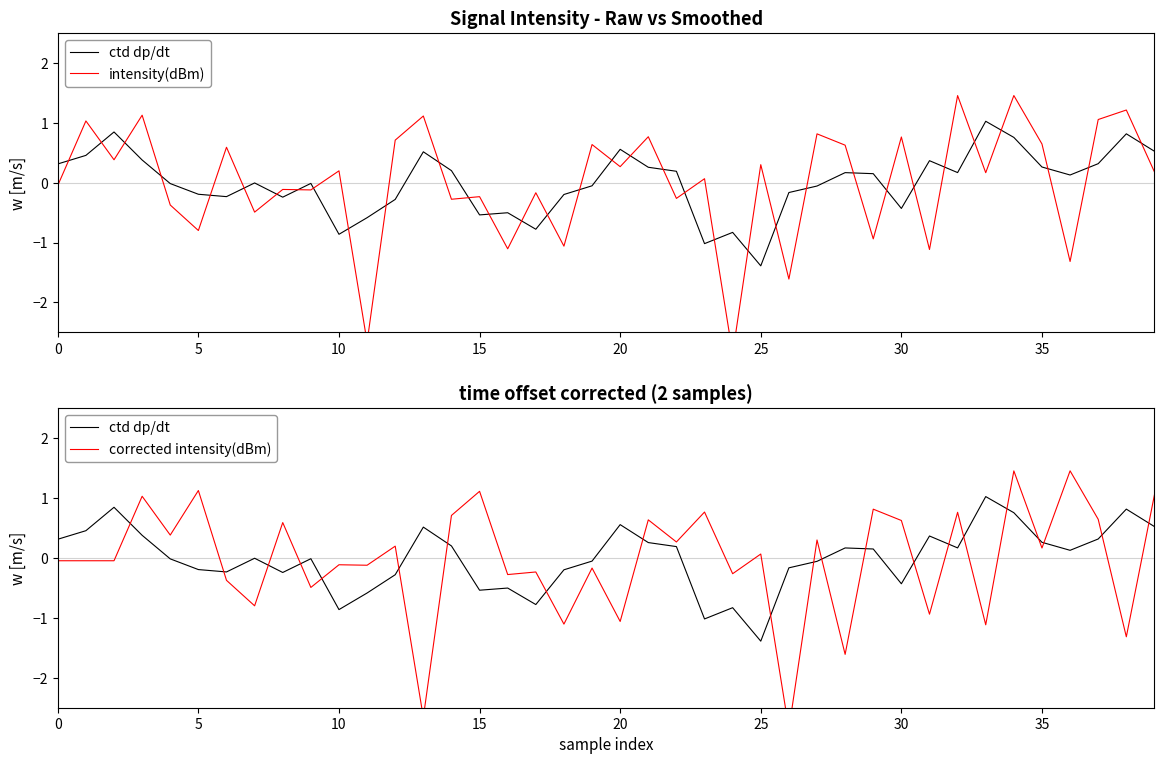

The value of corrected intensity(dBm) at 36 is 0.6. True or false?

False